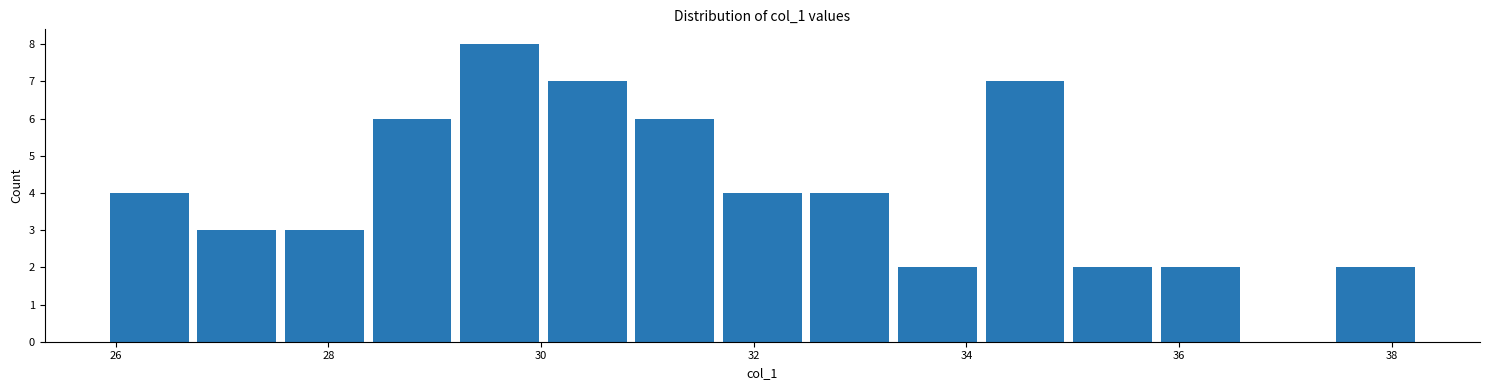

Reading left to right, transcribe this chart: for each bar, give the range it covers on the x-axis and its height. Neither the bar edges nor the heights are printed on the chart, so give them approximately, as read against the axes.

26.0 to 26.8: 4
26.8 to 27.6: 3
27.6 to 28.4: 3
28.4 to 29.2: 6
29.2 to 30.0: 8
30.0 to 30.8: 7
30.8 to 31.6: 6
31.6 to 32.4: 4
32.4 to 33.4: 4
33.4 to 34.2: 2
34.2 to 35.0: 7
35.0 to 35.8: 2
35.8 to 36.6: 2
36.6 to 37.4: 0
37.4 to 38.2: 2